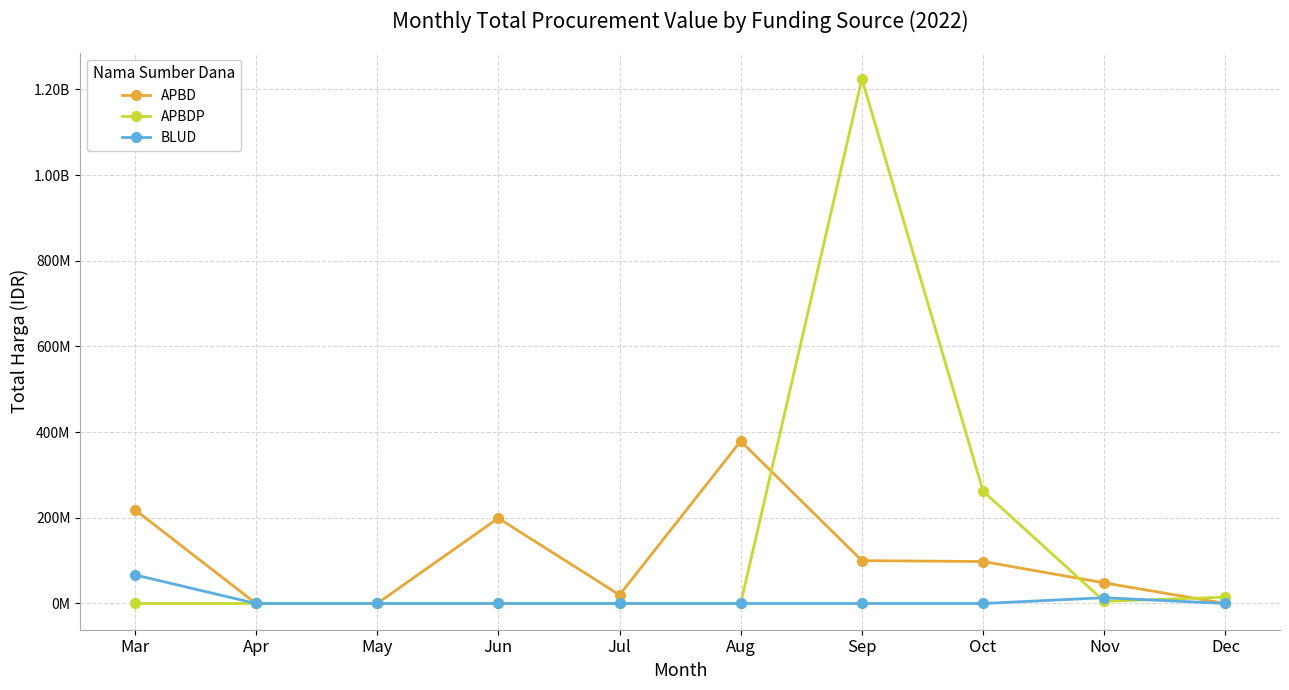

What are all the series names shown in the legend?

APBD, APBDP, BLUD